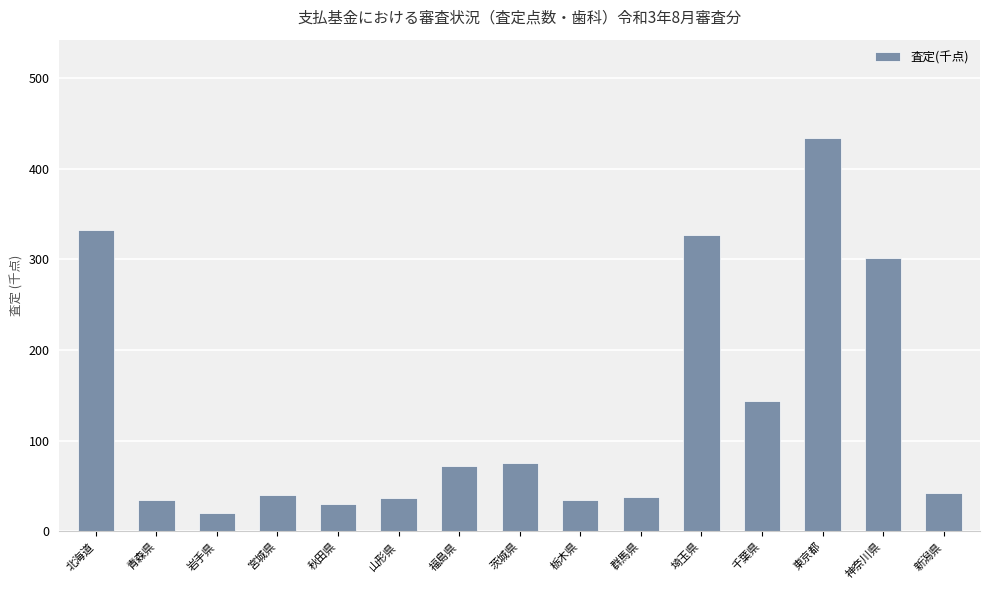

Are the bars grouped side by side (vs. stacked)?

No